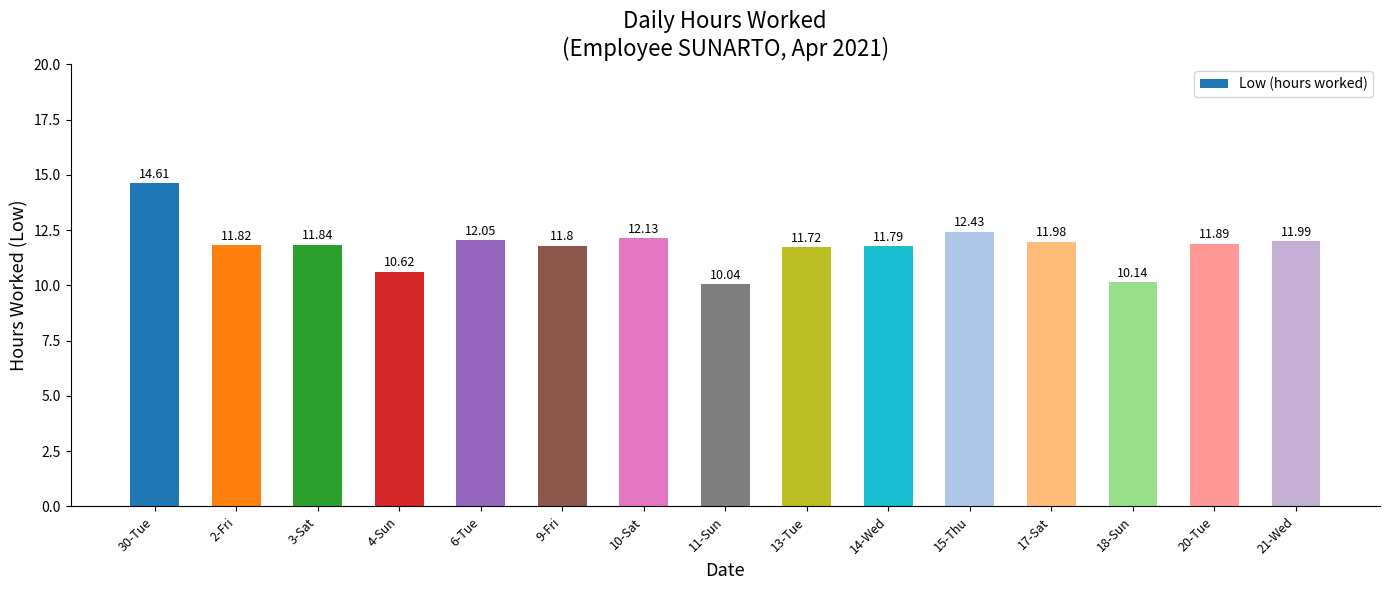

What is the smallest value displayed?

10.0